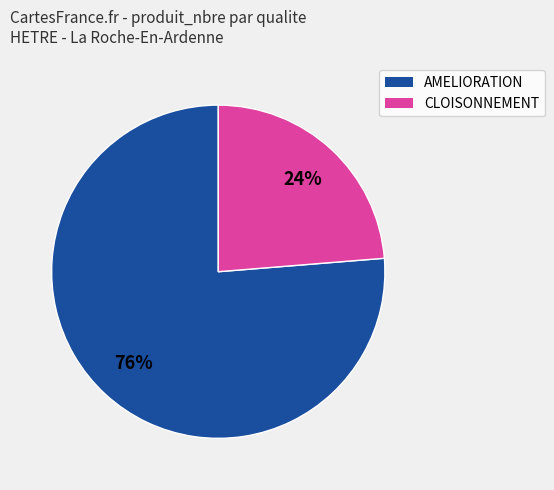

To the nearest percent, what is the average slice percentage?

50%